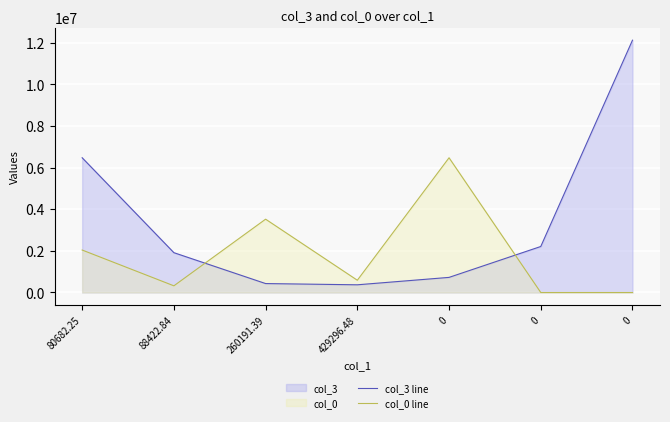

What are all the series names shown in the legend?

col_3 line, col_0 line